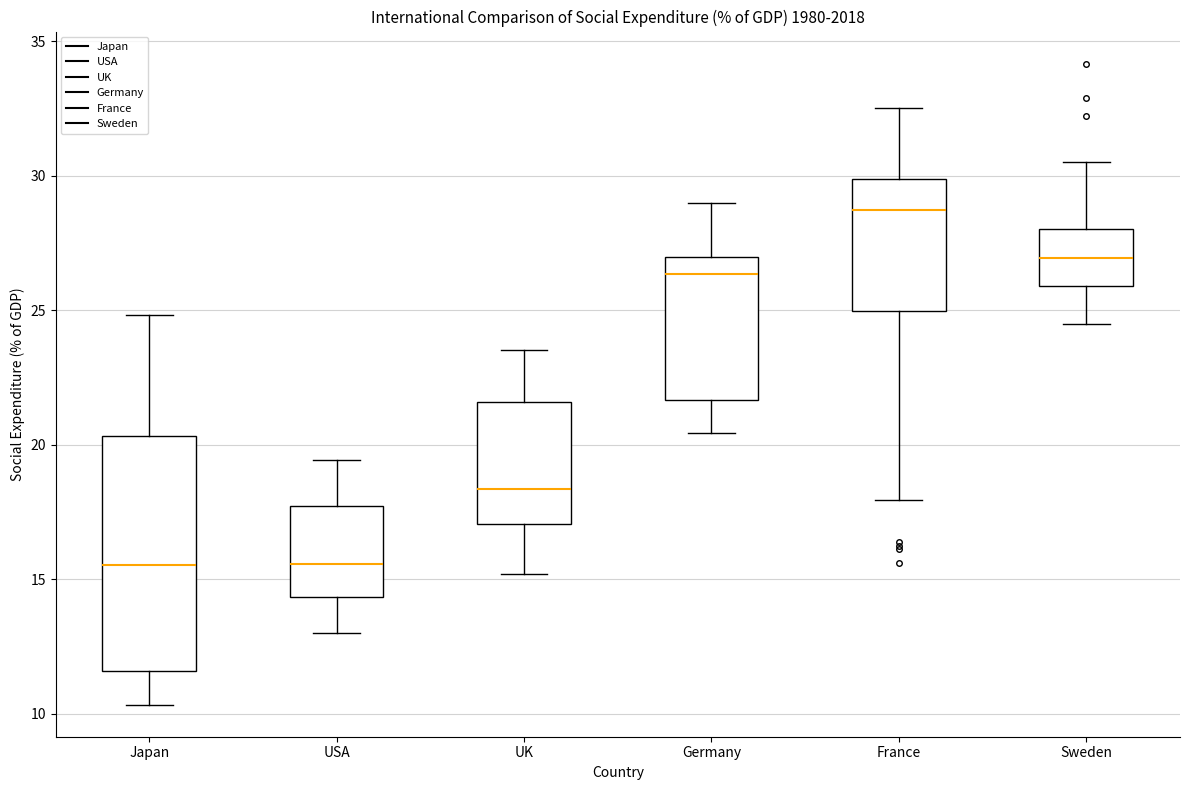

Reading left to right, transcribe this box plot: for each box, give where its median line is, the range the box spans, and where its two whiskers end, as read against the y-axis. The values are not printed on the chart, so give them approximately, as read against the axis.

Japan: median 15.5, box 11.5 to 20.5, whiskers 10.5 to 25.0
USA: median 15.5, box 14.5 to 17.5, whiskers 13.0 to 19.5
UK: median 18.5, box 17.0 to 21.5, whiskers 15.0 to 23.5
Germany: median 26.5, box 21.5 to 27.0, whiskers 20.5 to 29.0
France: median 28.5, box 25.0 to 30.0, whiskers 18.0 to 32.5
Sweden: median 27.0, box 26.0 to 28.0, whiskers 24.5 to 30.5